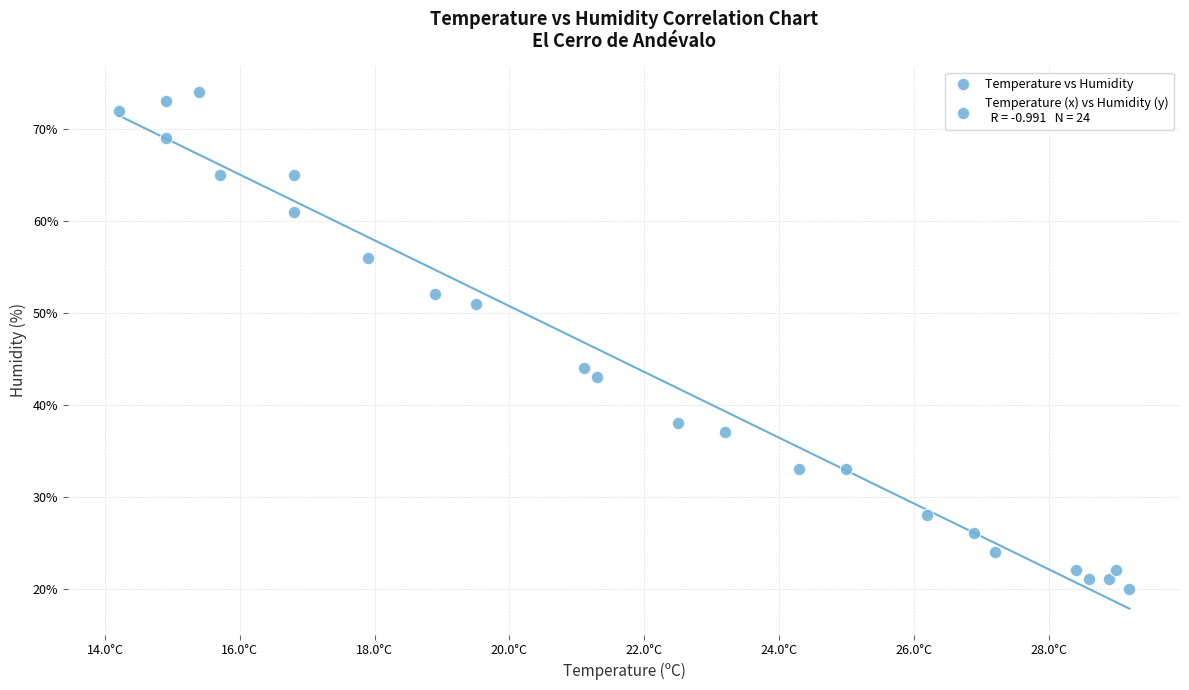

What is the range of Y values (max minus min)?

54